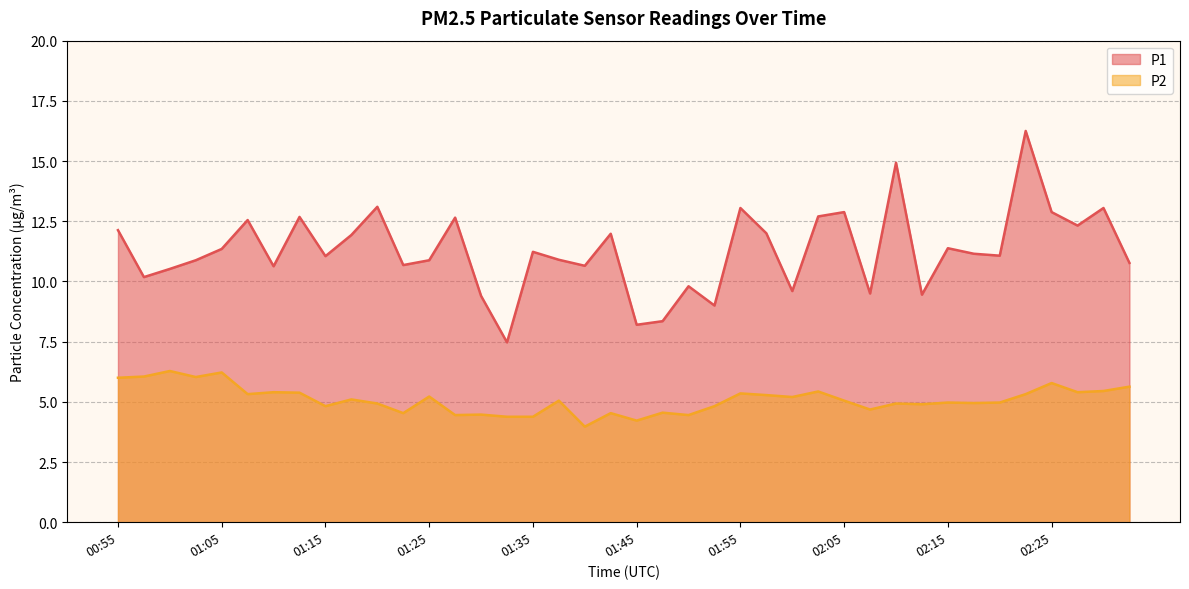

What is the difference between the P1 values at 02:03 and 01:35?

1.5